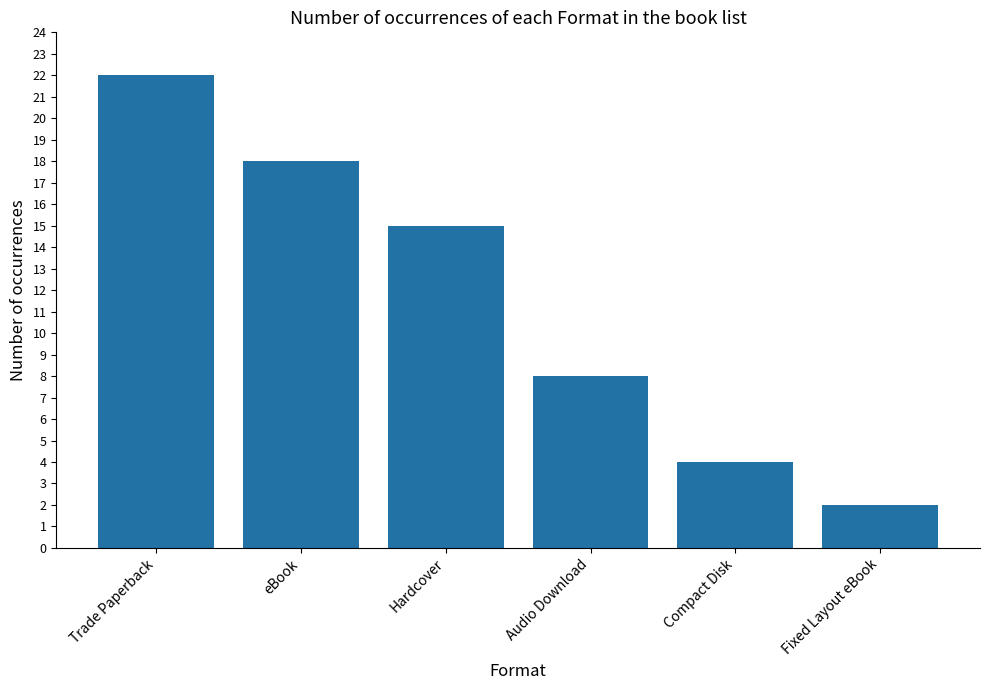

At which label does the data first exceed 15?

Trade Paperback